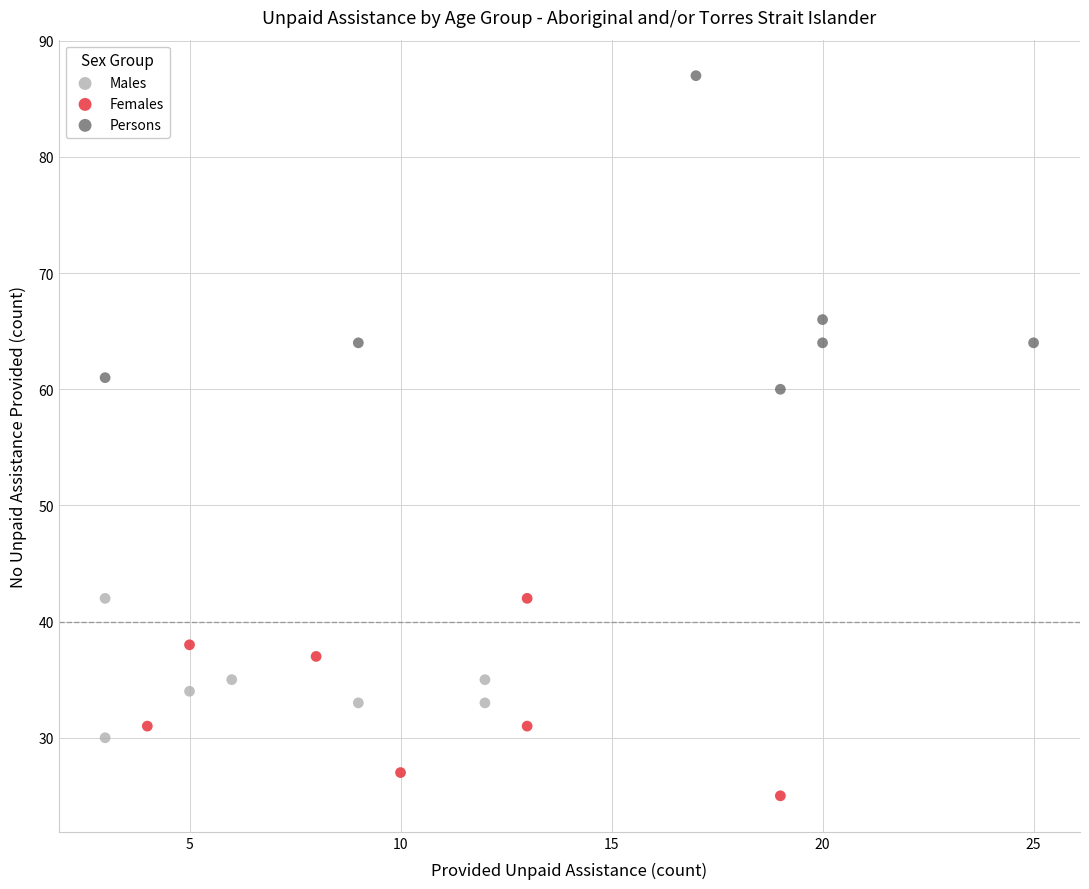

Which series has the widest spread of Y values?

Persons